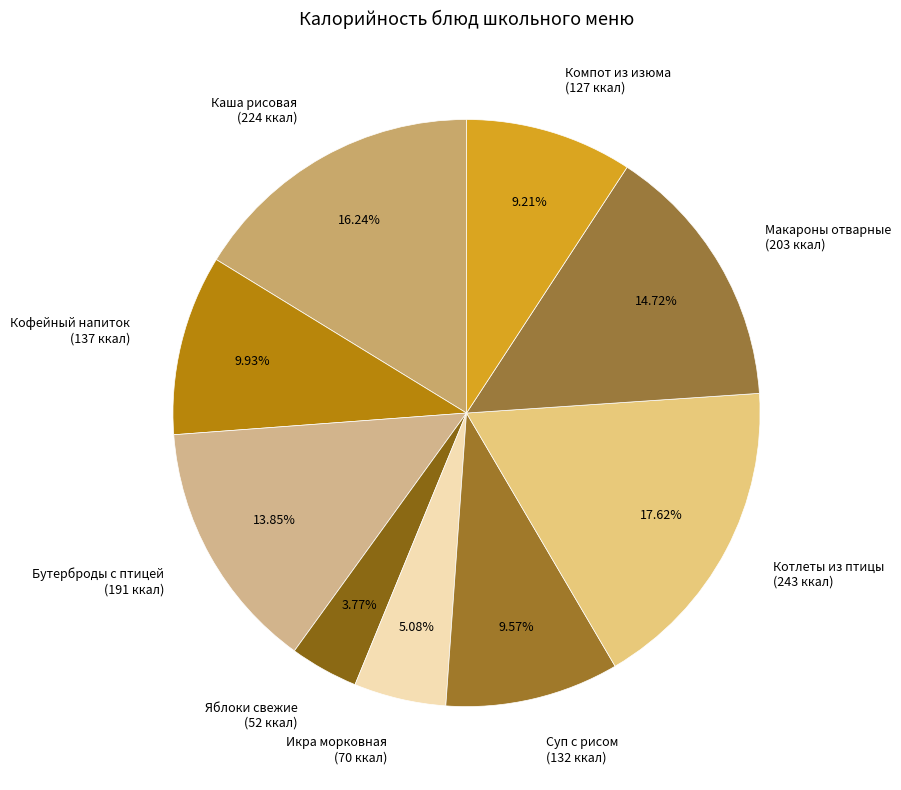

Is Бутерброды с птицей (191 ккал) the majority of the pie?

No